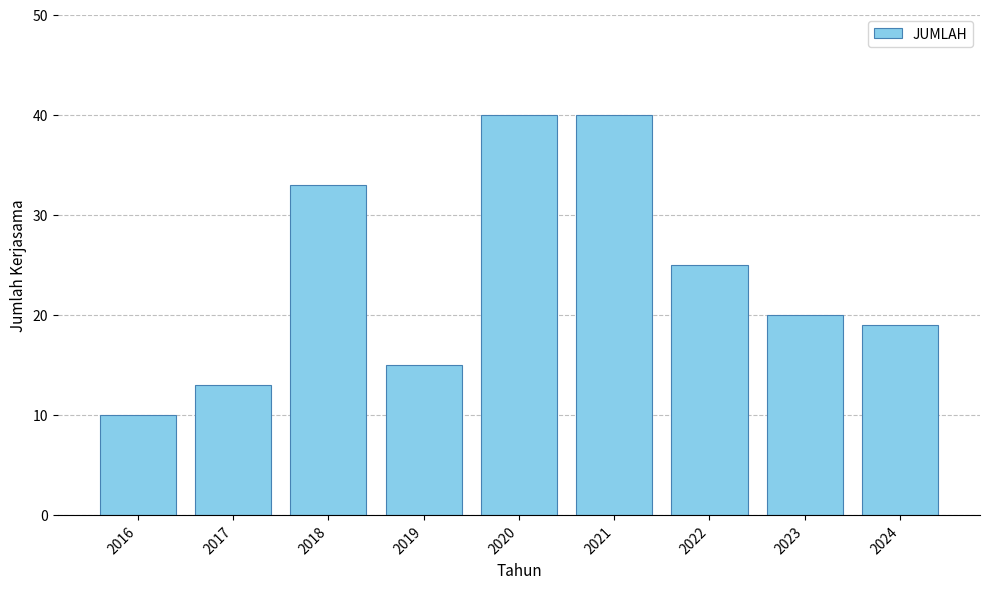

How many series are shown in this chart?

1